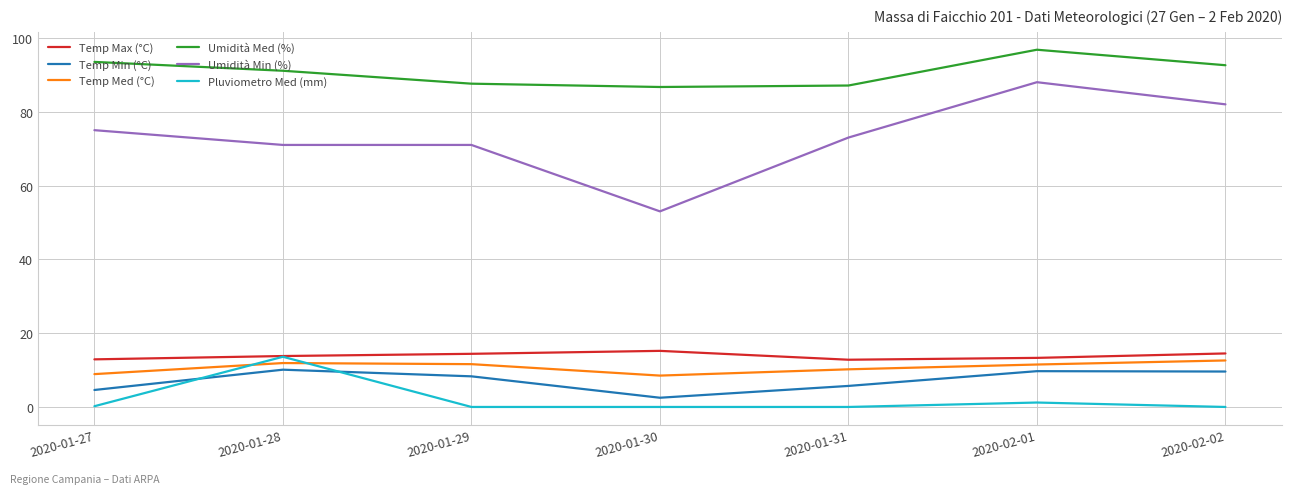

The value of Umidità Med (%) at 2020-02-01 is 164.8. True or false?

False